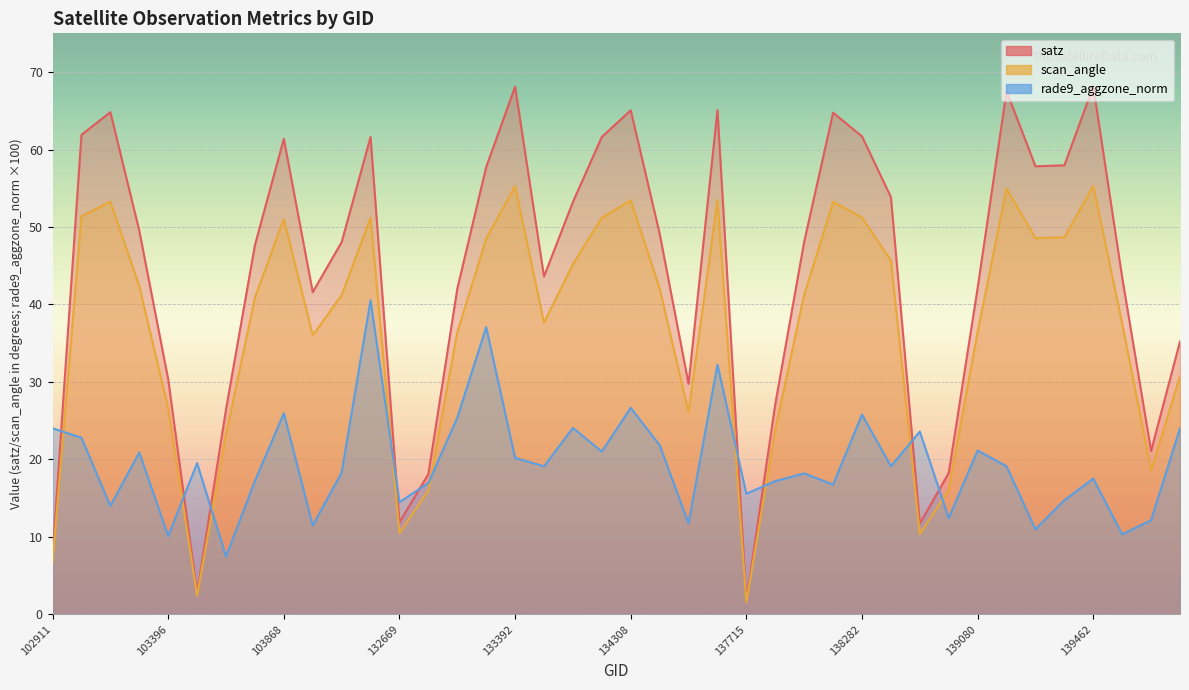

What is the sum of the rade9_aggzone_norm values at 103396 and 134308?

36.8